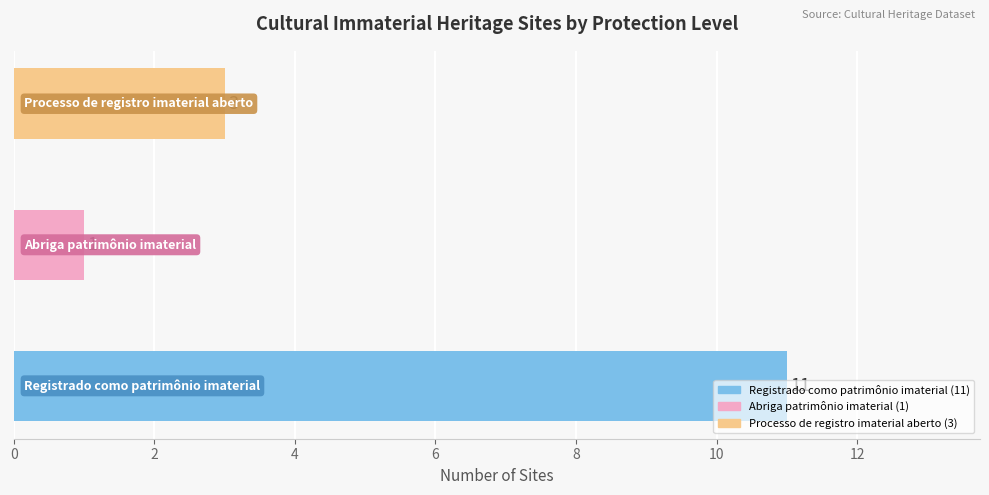

How many data points does each series have?

3